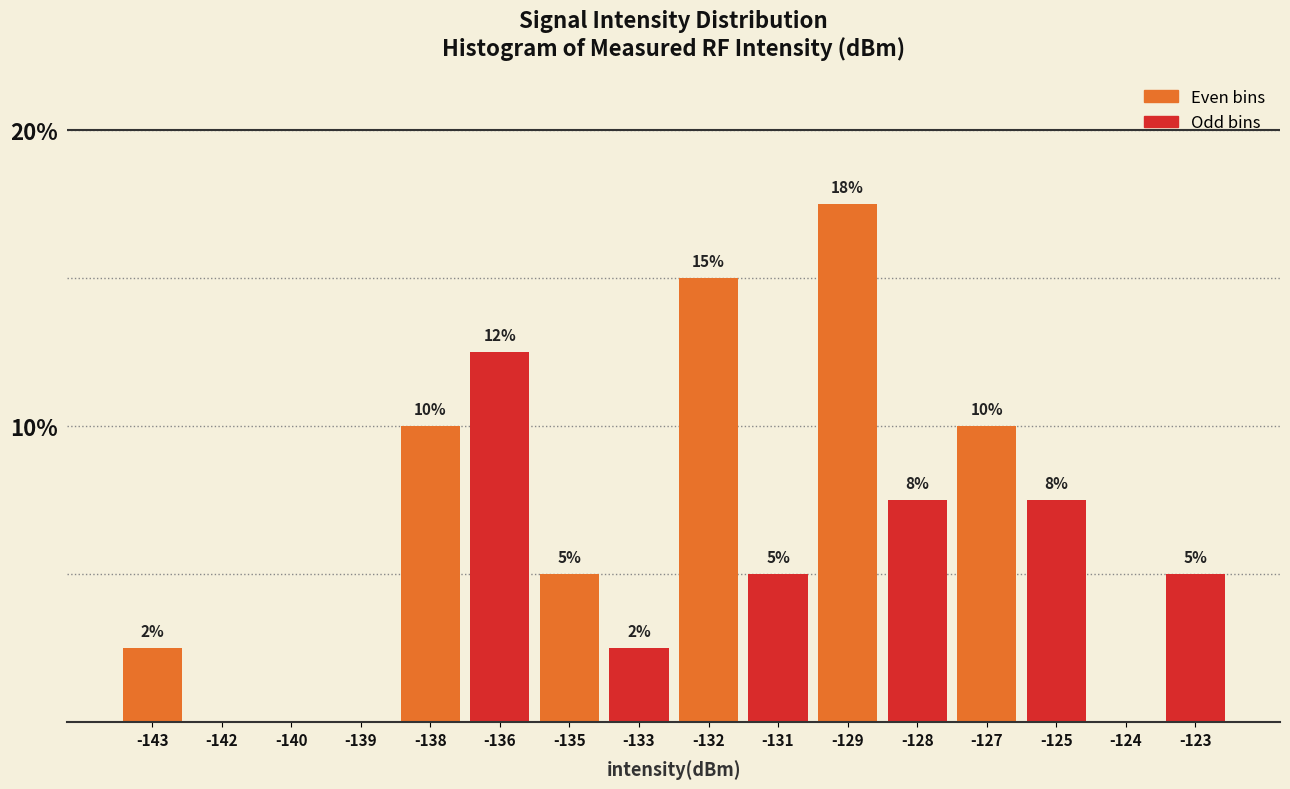

True or false: the data shows -9.9 at -124.

False